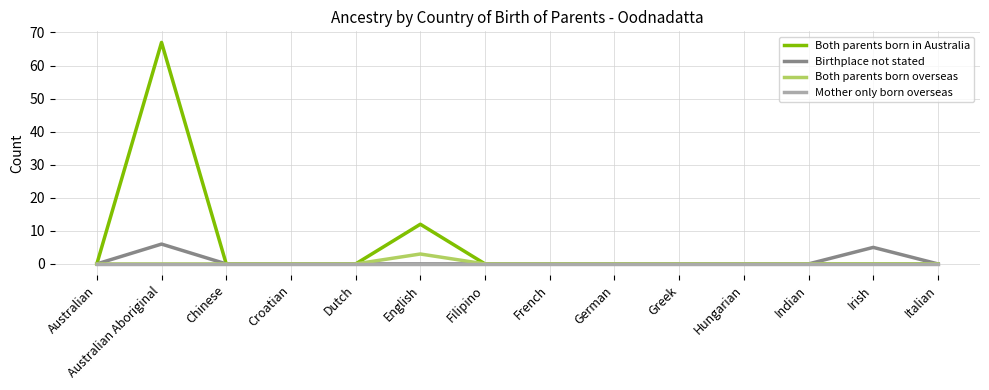

Which series has the largest range (max minus min)?

Both parents born in Australia